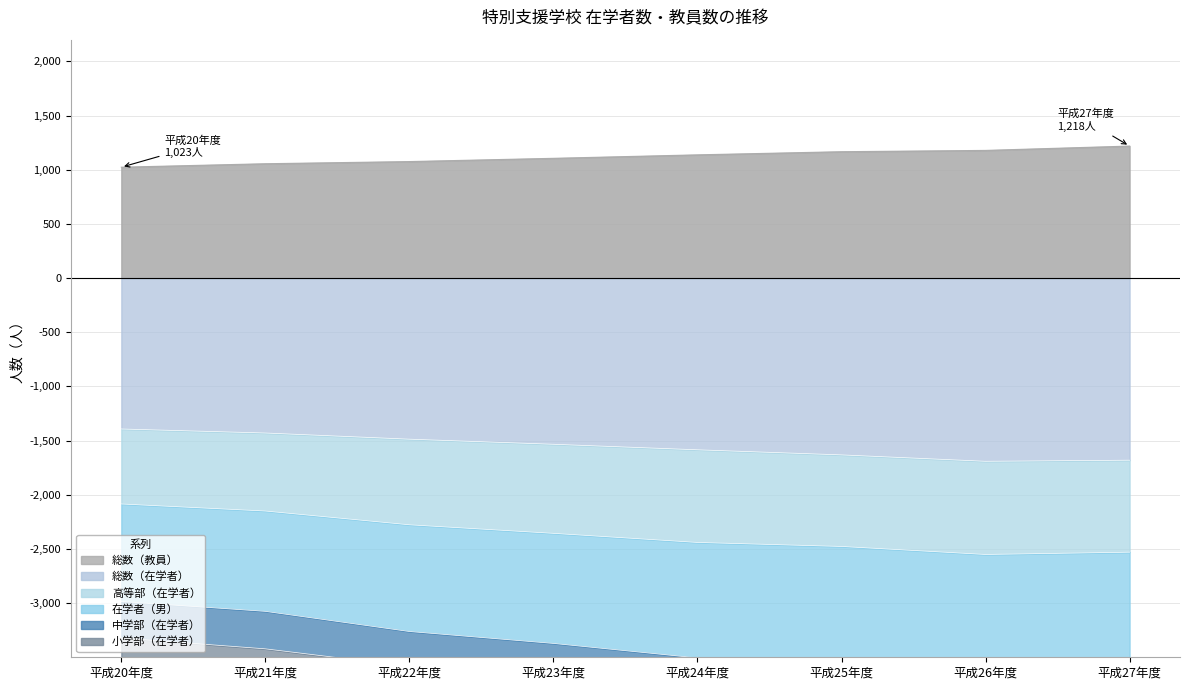

What is the sum of the 在学者（男） values at 平成23年度 and 平成25年度?

-6923